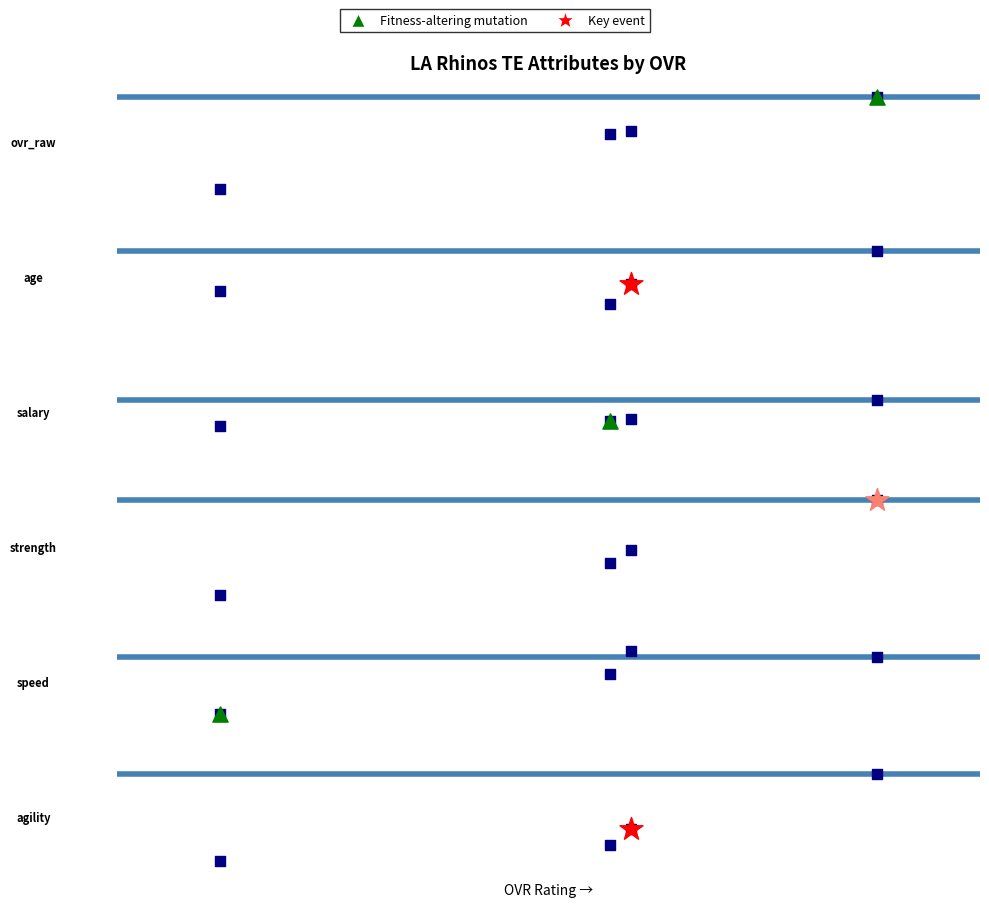

Which series has the widest spread of Y values?

strength